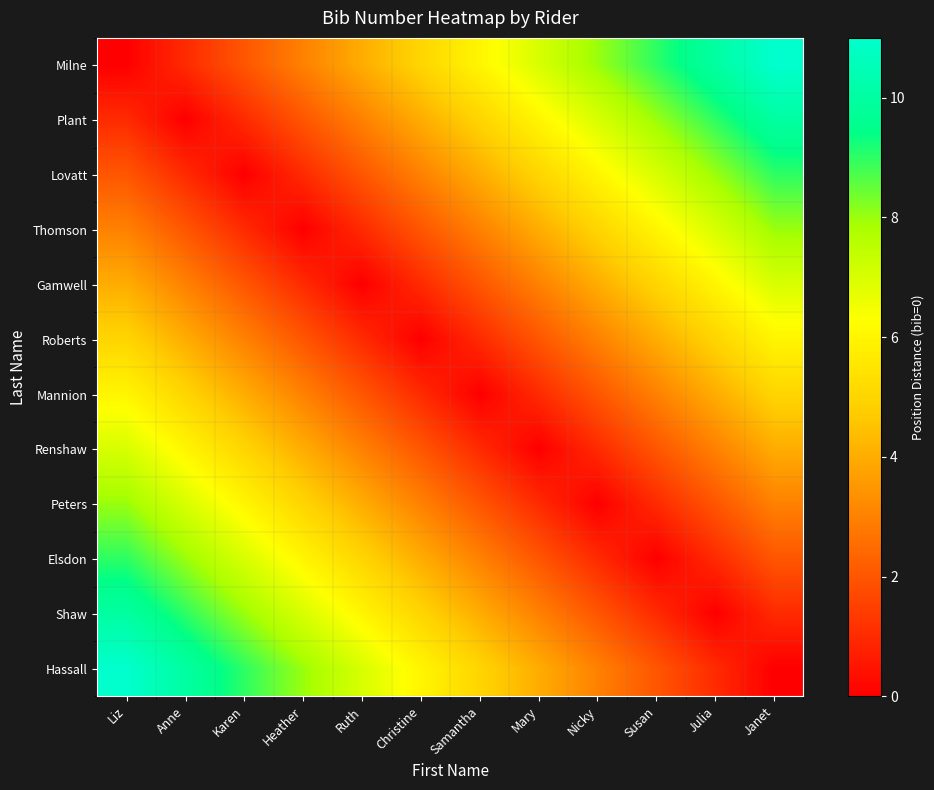

Between Karen and Nicky, which is larger?

Nicky